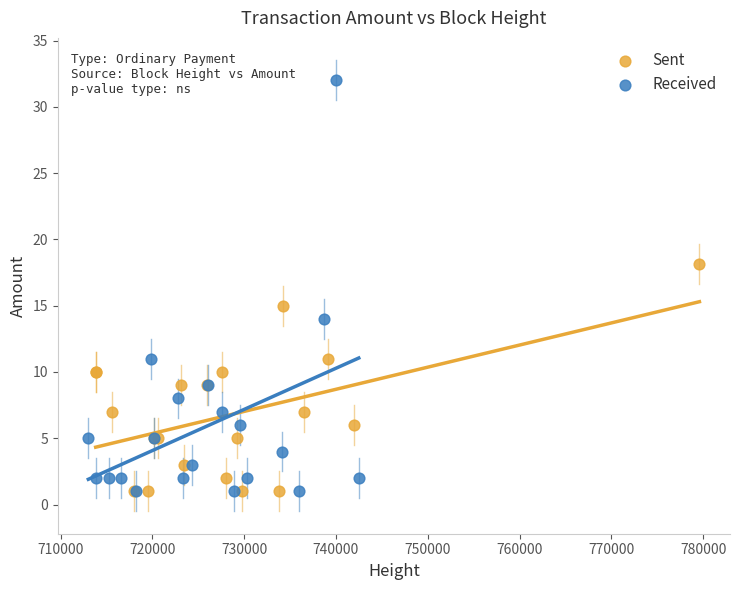

Which series has the largest Y range (max minus min)?

Received